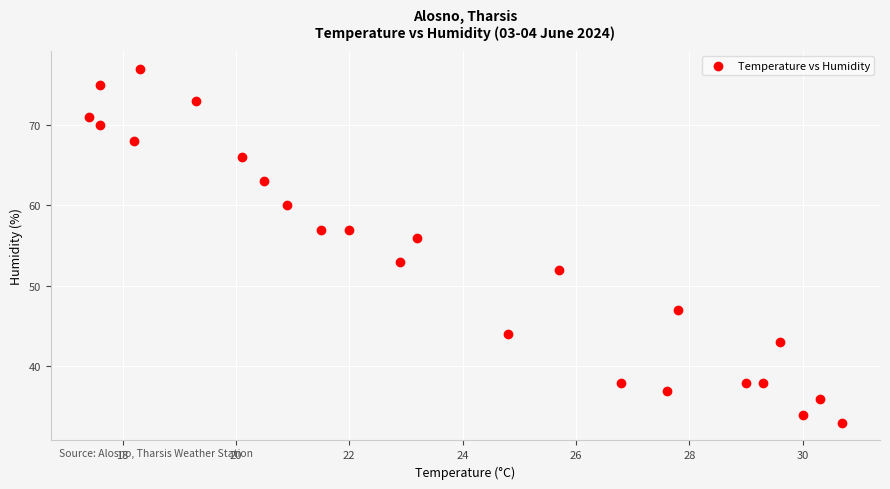

What Y value in the scatter plot is closest to 55?

56